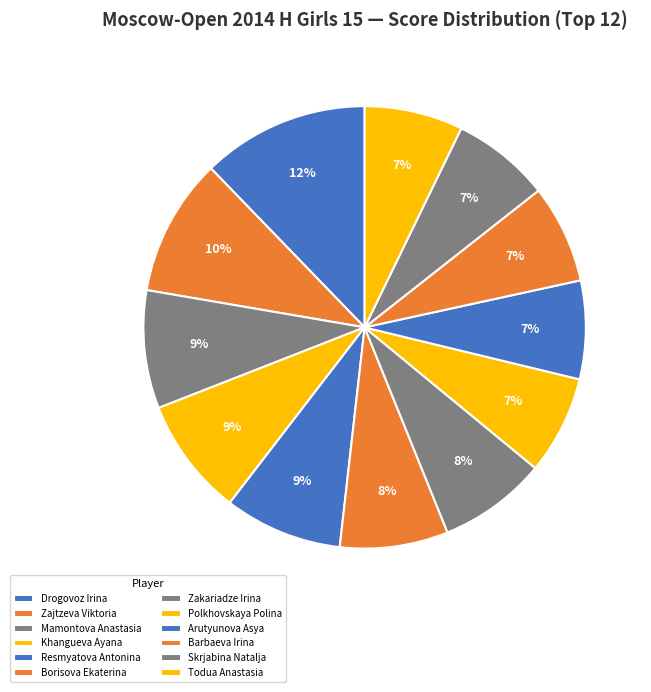

Rank the categories by value from lowest to highest.

Polkhovskaya Polina, Arutyunova Asya, Barbaeva Irina, Skrjabina Natalja, Todua Anastasia, Borisova Ekaterina, Zakariadze Irina, Mamontova Anastasia, Khangueva Ayana, Resmyatova Antonina, Zajtzeva Viktoria, Drogovoz Irina